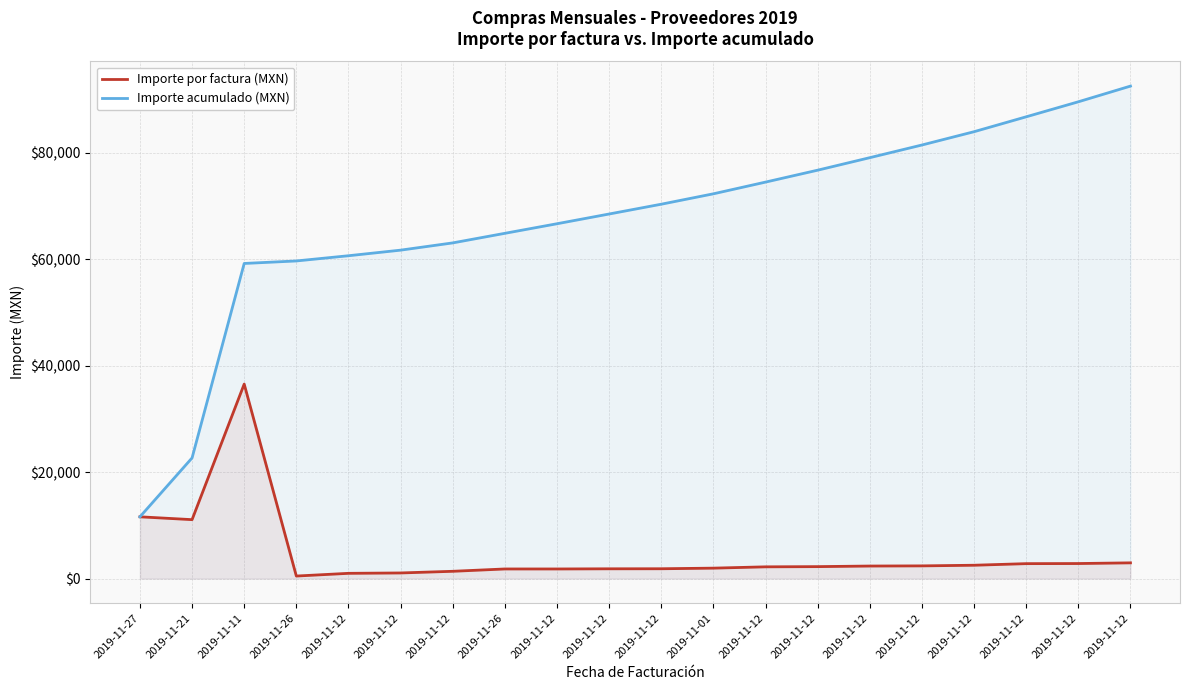

What is the difference between the second highest and second lowest values in the Importe por factura (MXN) series?

10620.0